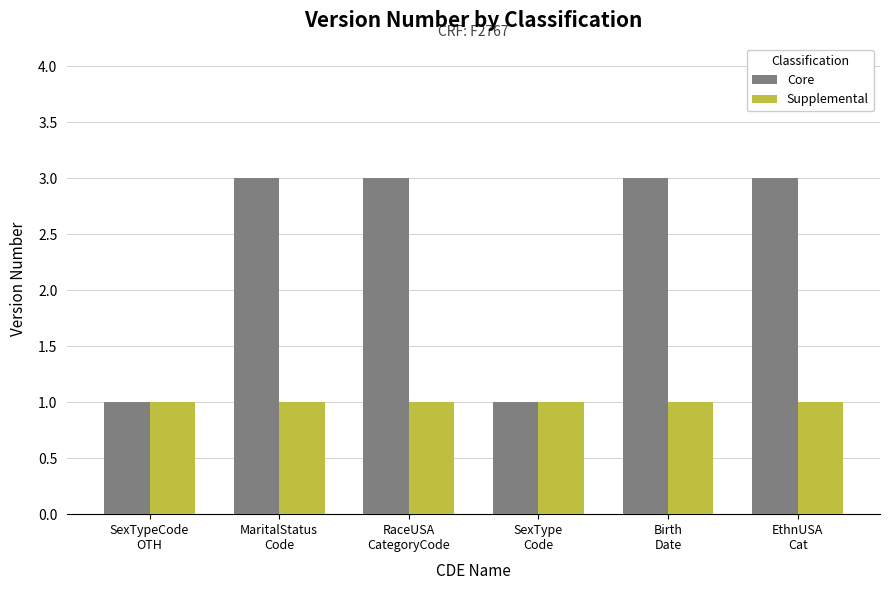

What is the spread (max minus min) of values at RaceUSA
CategoryCode?

2